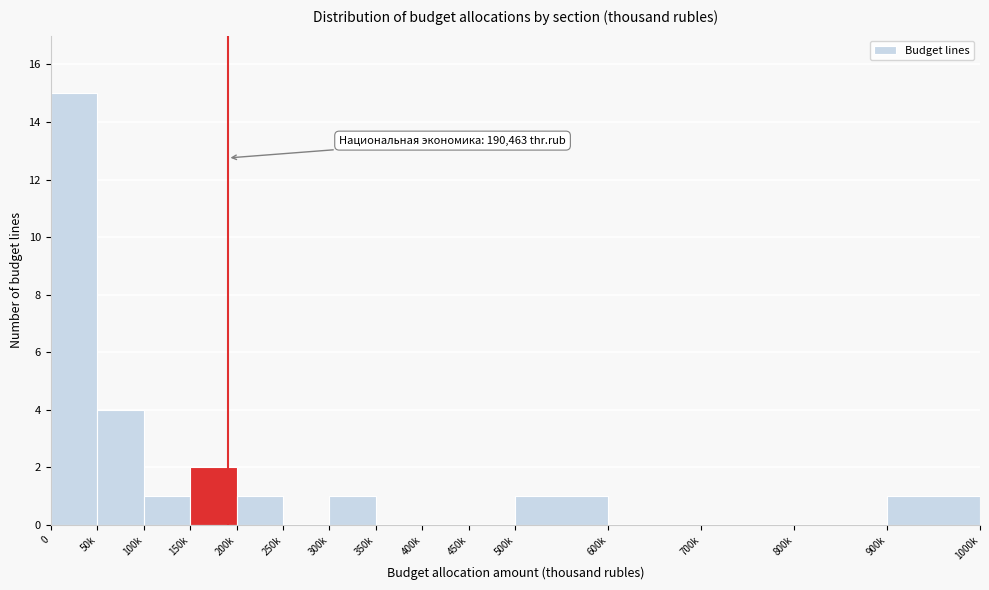

Reading right to left, transcribe all the data shown in this chart.

900k=1	800k=0	700k=0	600k=0	500k=1	450k=0	400k=0	350k=0	300k=1	250k=0	200k=1	150k=2	100k=1	50k=4	0=15